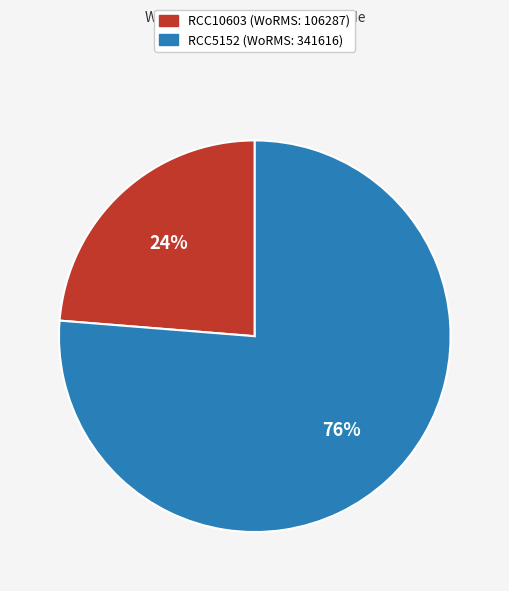

What is the ratio of the value at RCC10603 to the value at RCC5152?

0.3